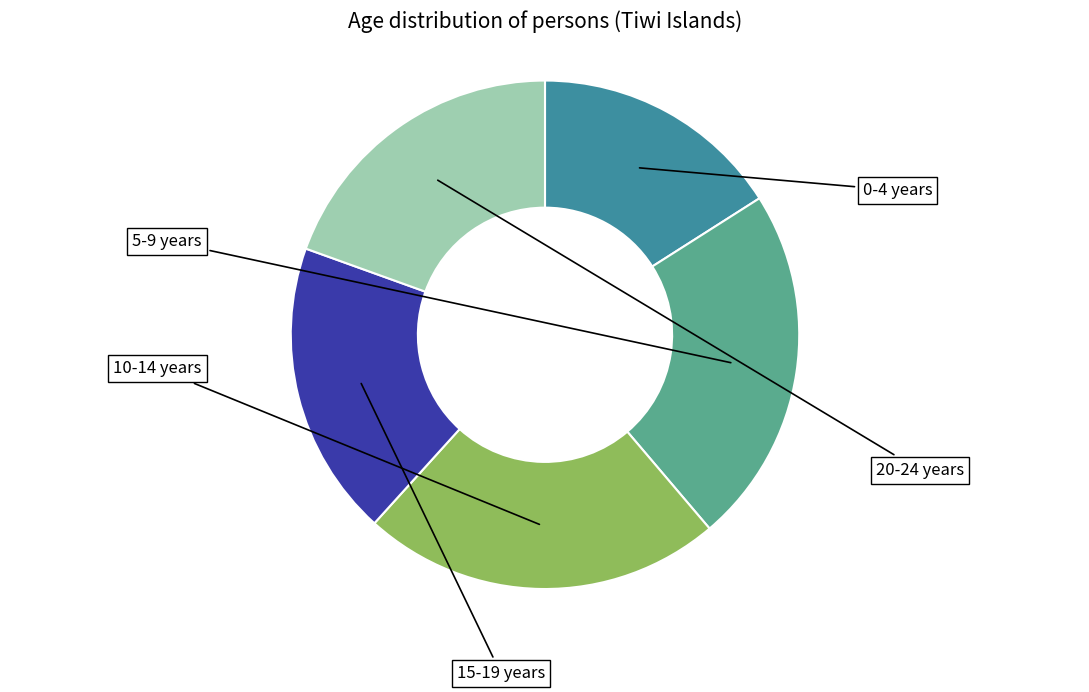

To the nearest percent, what is the combined percentage of 15-19 years and 20-24 years?

38%